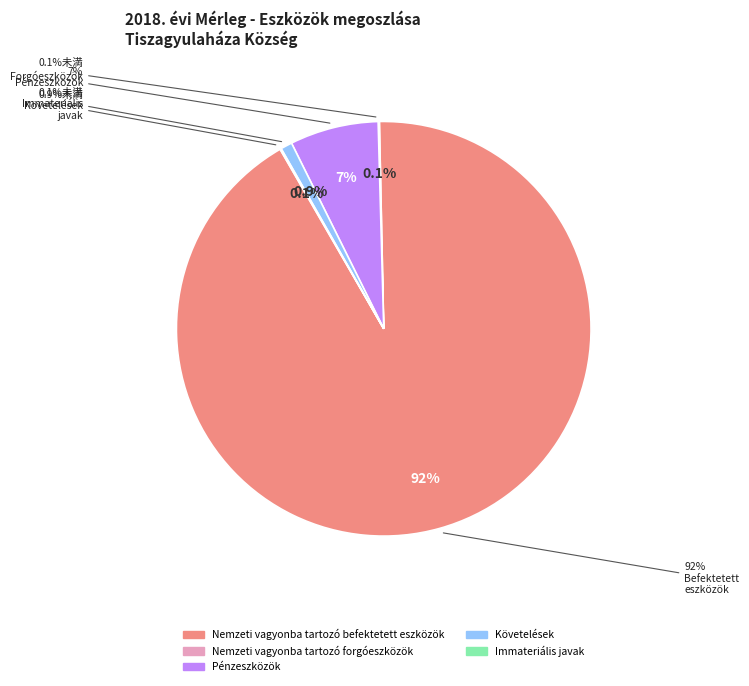

Approximately how many times larger is the value at Nemzeti vagyonba tartozó befektetett eszközök compared to Nemzeti vagyonba tartozó forgóeszközök?

947.4